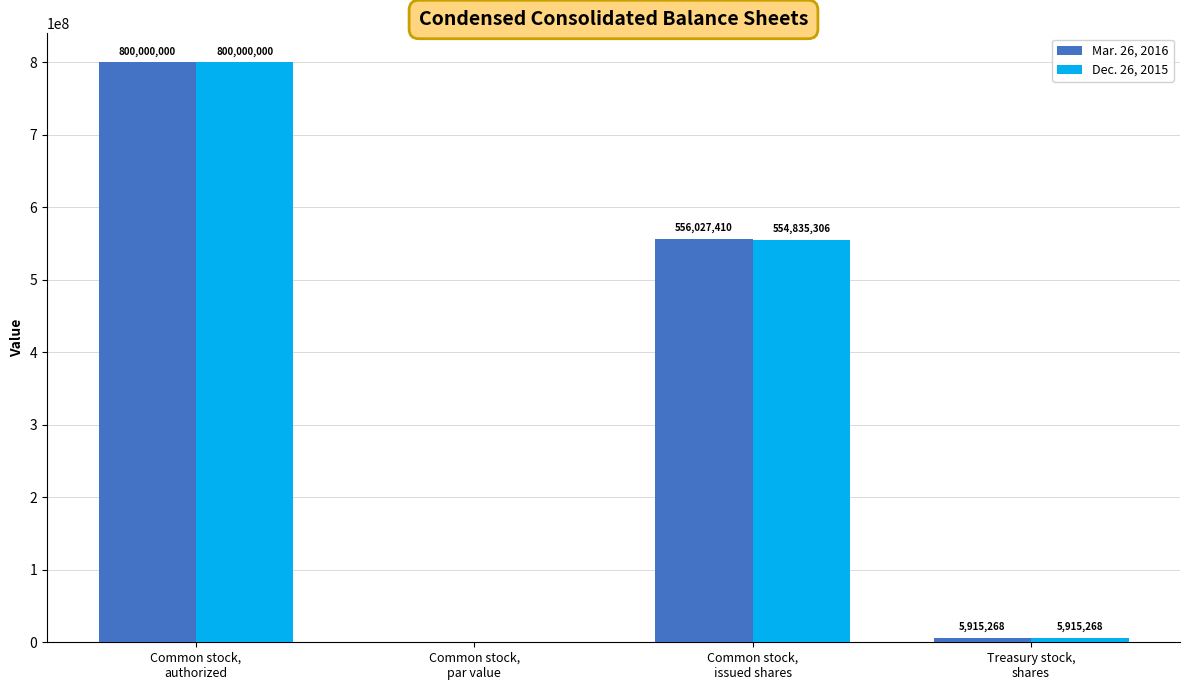

What is the maximum value for Mar. 26, 2016?

800000000.0